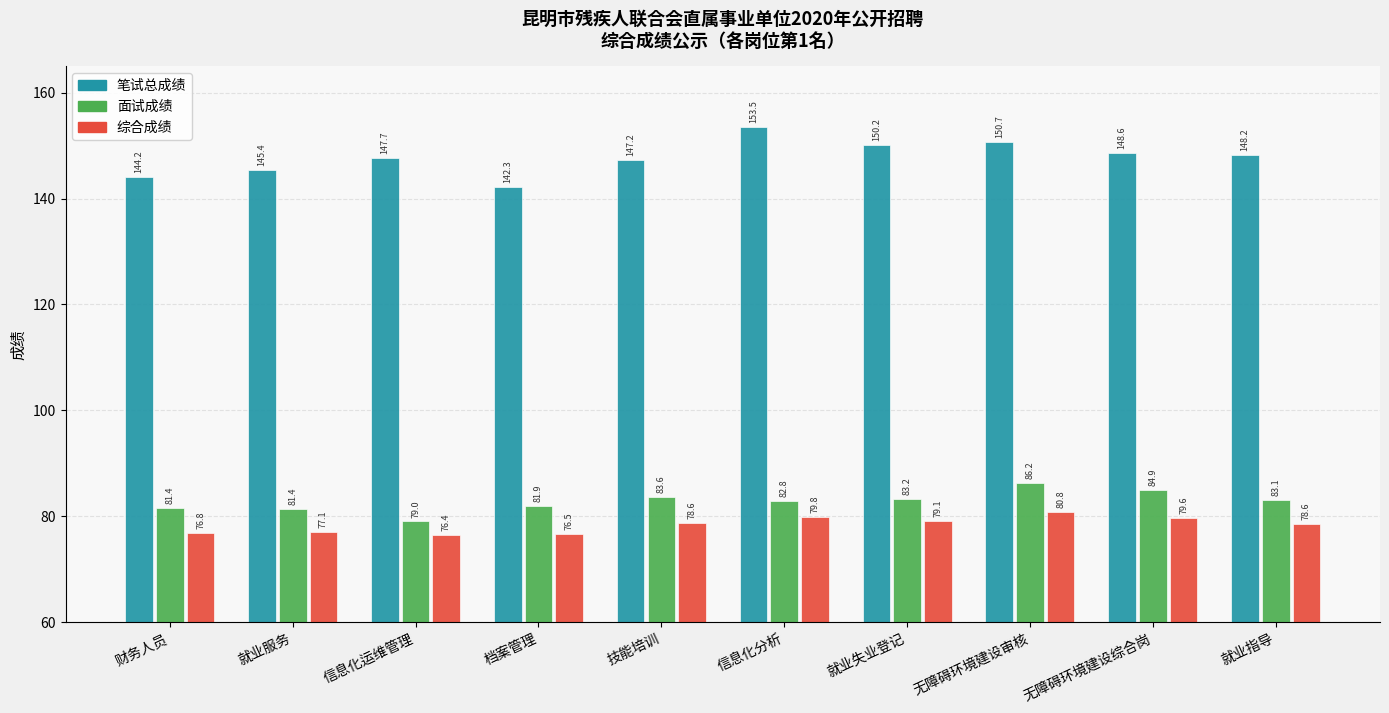

What is the total value across all series at 技能培训?

309.5